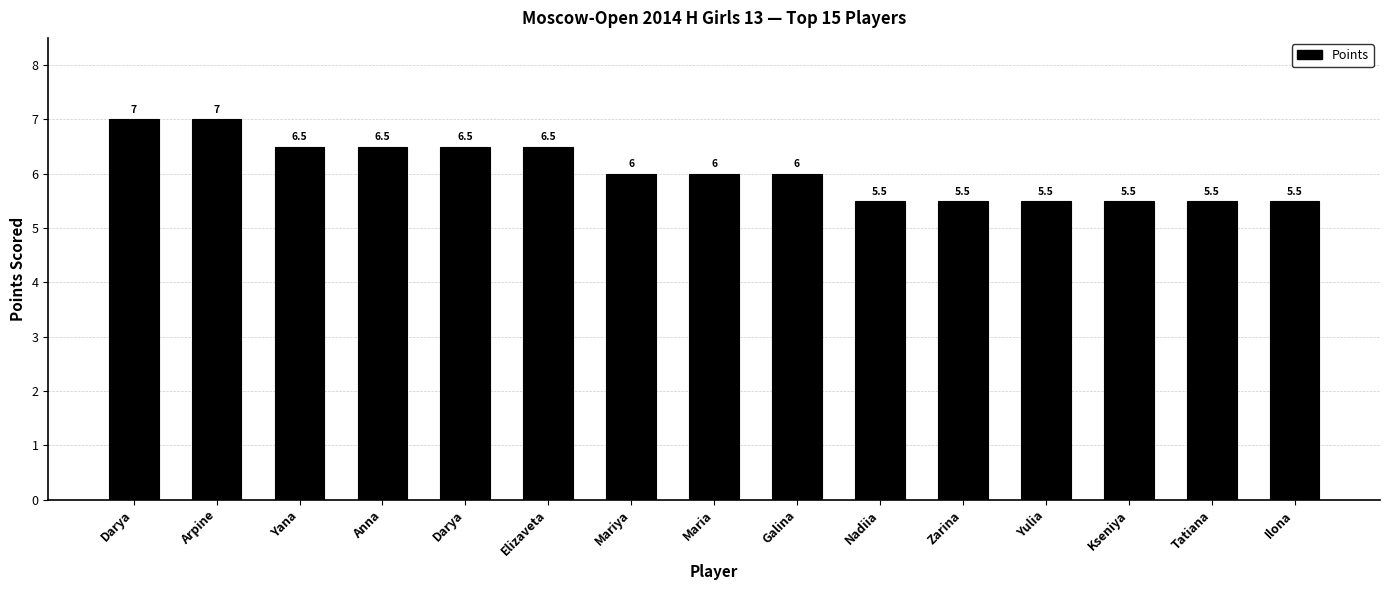

Rank the categories by value from lowest to highest.

Nadiia, Zarina, Yulia, Kseniya, Tatiana, Ilona, Mariya, Maria, Galina, Yana, Anna, Darya, Elizaveta, Darya, Arpine